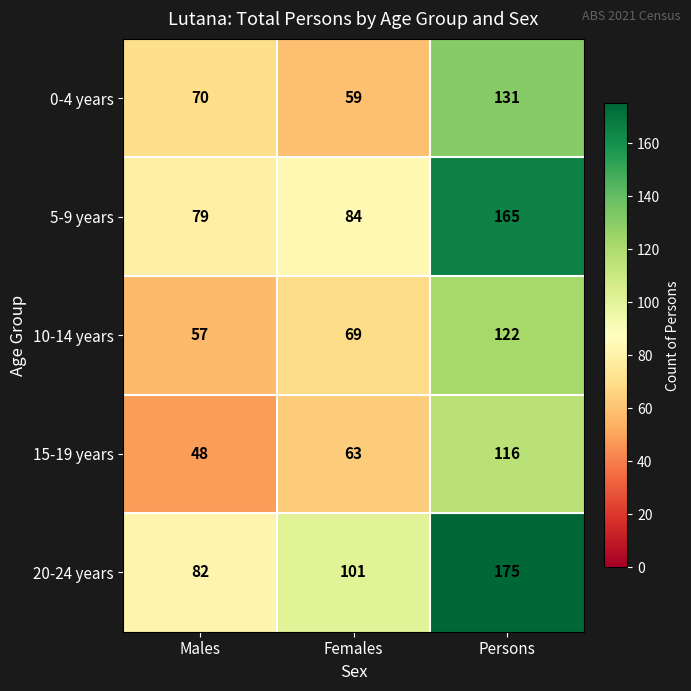

What is the minimum value shown in the chart?

48